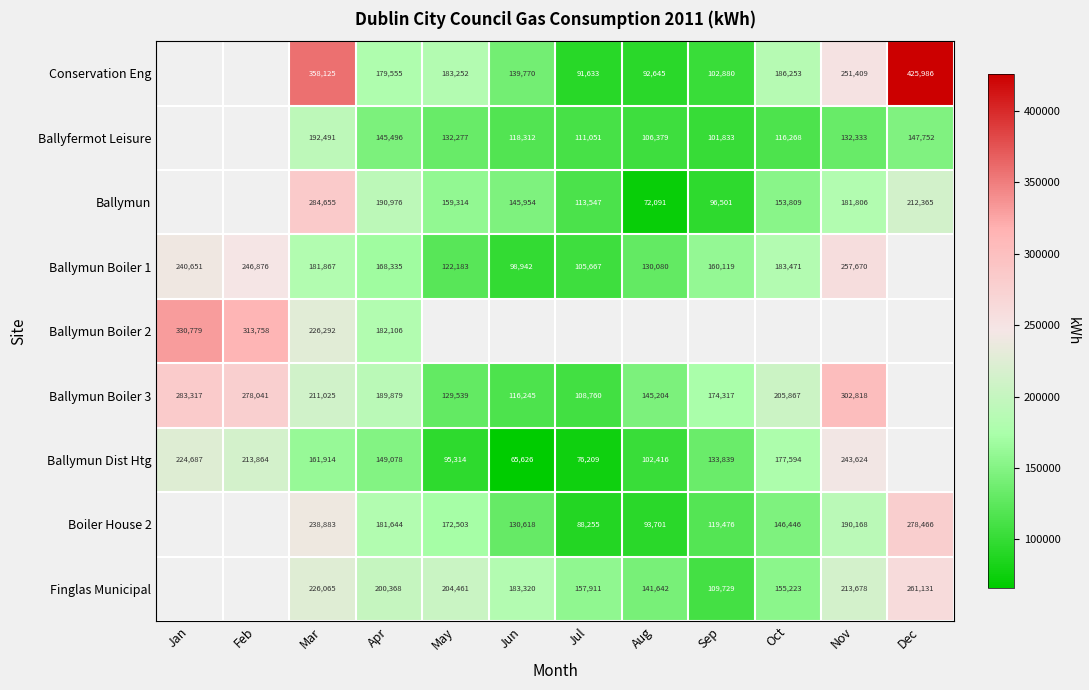

Rank the series at Apr from highest to lowest value.

Finglas Municipal, Ballymun, Ballymun Boiler 3, Ballymun Boiler 2, Boiler House 2, Conservation Eng, Ballymun Boiler 1, Ballymun Dist Htg, Ballyfermot Leisure